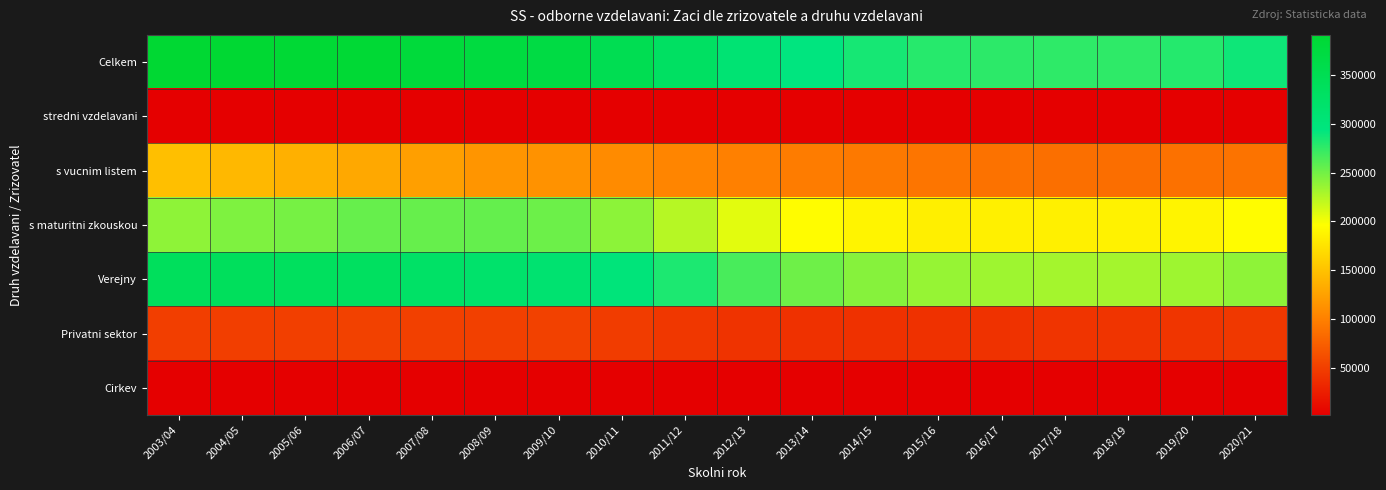

Reading left to right, what are all the values shown in this chart?

Celkem: 2003/04=389706	2004/05=390911	2005/06=387745	2006/07=386991	2007/08=379404	2008/09=373246	2009/10=367889	2010/11=350645	2011/12=329773	2012/13=309575	2013/14=293782	2014/15=285118	2015/16=278625	2016/17=276877	2017/18=275495	2018/19=275878	2019/20=279593	2020/21=287569
stredni vzdelavani: 2003/04=2829	2004/05=2648	2005/06=2381	2006/07=1988	2007/08=1749	2008/09=1795	2009/10=1917	2010/11=2107	2011/12=2053	2012/13=1965	2013/14=1965	2014/15=2040	2015/16=2201	2016/17=2404	2017/18=2612	2018/19=2723	2019/20=2719	2020/21=2720
s vucnim listem: 2003/04=147891	2004/05=142697	2005/06=136603	2006/07=130847	2007/08=123550	2008/09=116401	2009/10=113609	2010/11=108529	2011/12=103685	2012/13=100558	2013/14=97491	2014/15=94759	2015/16=91841	2016/17=89467	2017/18=87437	2018/19=86590	2019/20=88783	2020/21=90641
s maturitni zkouskou: 2003/04=238986	2004/05=245566	2005/06=248761	2006/07=254156	2007/08=254105	2008/09=255050	2009/10=252363	2010/11=240009	2011/12=224035	2012/13=207052	2013/14=194326	2014/15=188319	2015/16=184583	2016/17=185006	2017/18=185446	2018/19=186565	2019/20=188091	2020/21=194208
Verejny: 2003/04=337632	2004/05=338222	2005/06=334929	2006/07=332448	2007/08=325251	2008/09=319172	2009/10=313116	2010/11=299440	2011/12=282753	2012/13=265517	2013/14=251451	2014/15=242601	2015/16=236092	2016/17=232868	2017/18=230549	2018/19=230918	2019/20=233309	2020/21=239359
Privatni sektor: 2003/04=49732	2004/05=50361	2005/06=50477	2006/07=52195	2007/08=51803	2008/09=51716	2009/10=52423	2010/11=48768	2011/12=44601	2012/13=41505	2013/14=39754	2014/15=39864	2015/16=39834	2016/17=41210	2017/18=42108	2018/19=42099	2019/20=43418	2020/21=45187
Cirkev: 2003/04=2342	2004/05=2328	2005/06=2339	2006/07=2348	2007/08=2350	2008/09=2358	2009/10=2350	2010/11=2437	2011/12=2419	2012/13=2553	2013/14=2577	2014/15=2653	2015/16=2699	2016/17=2799	2017/18=2838	2018/19=2861	2019/20=2866	2020/21=3023